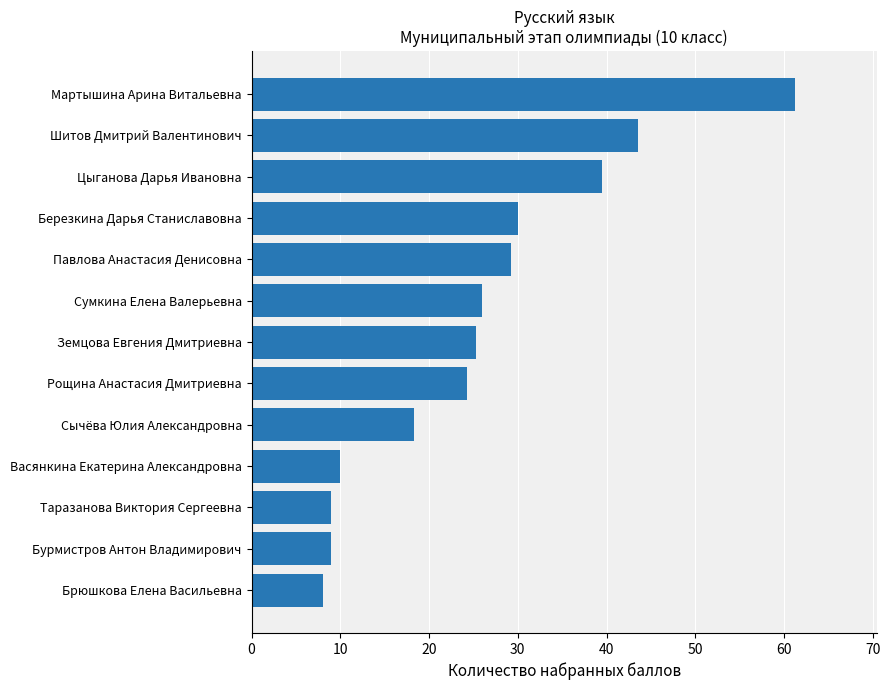

What is the difference between the second highest and minimum values?

35.5